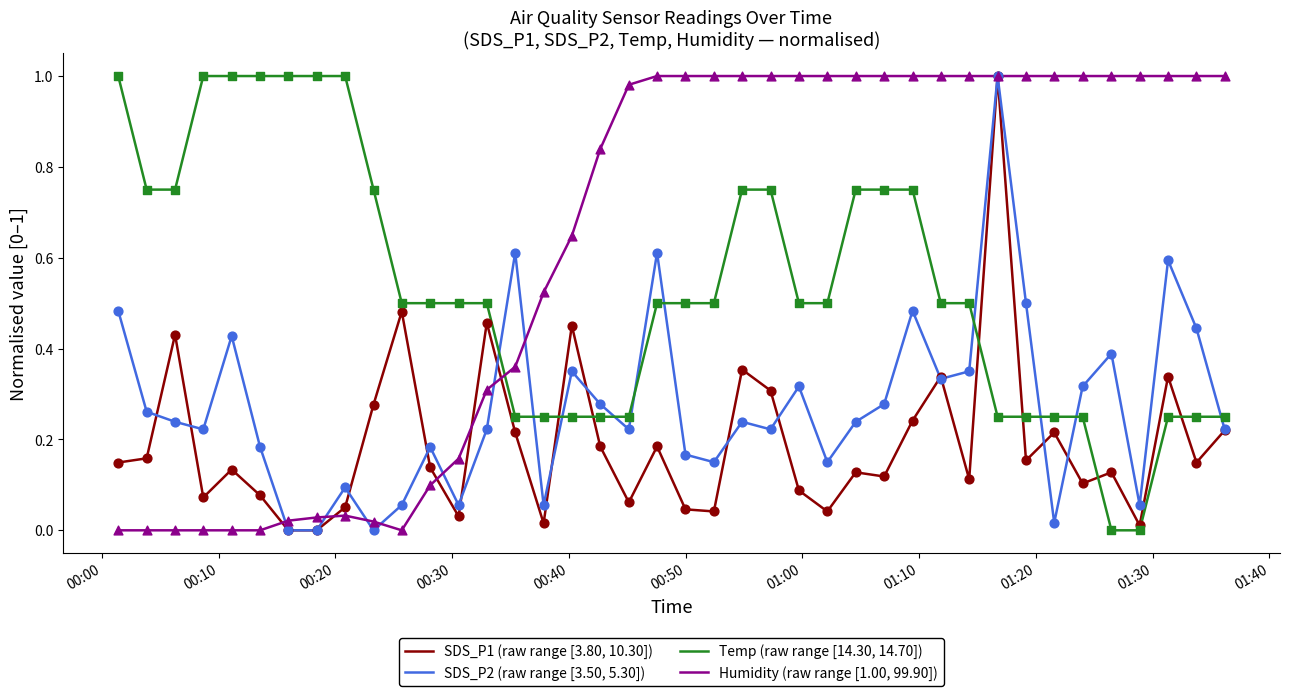

At how many categories does at least one series exceed 0?

40